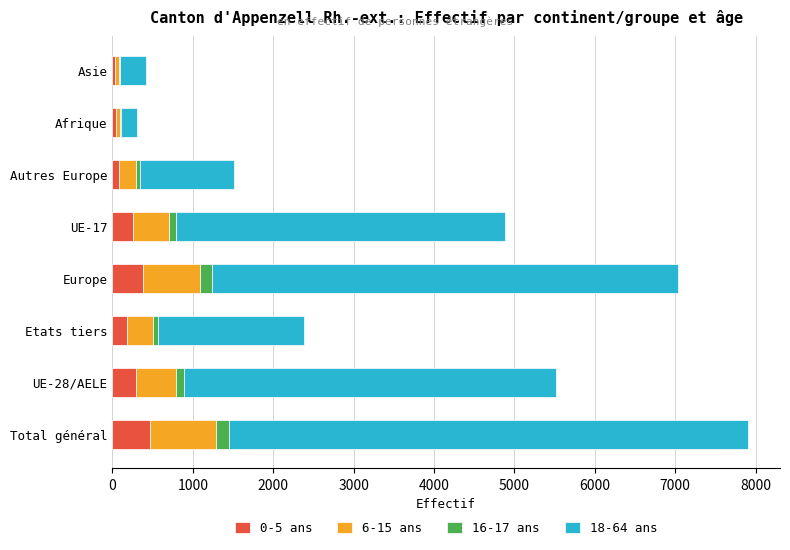

What are all the series names shown in the legend?

0-5 ans, 6-15 ans, 16-17 ans, 18-64 ans